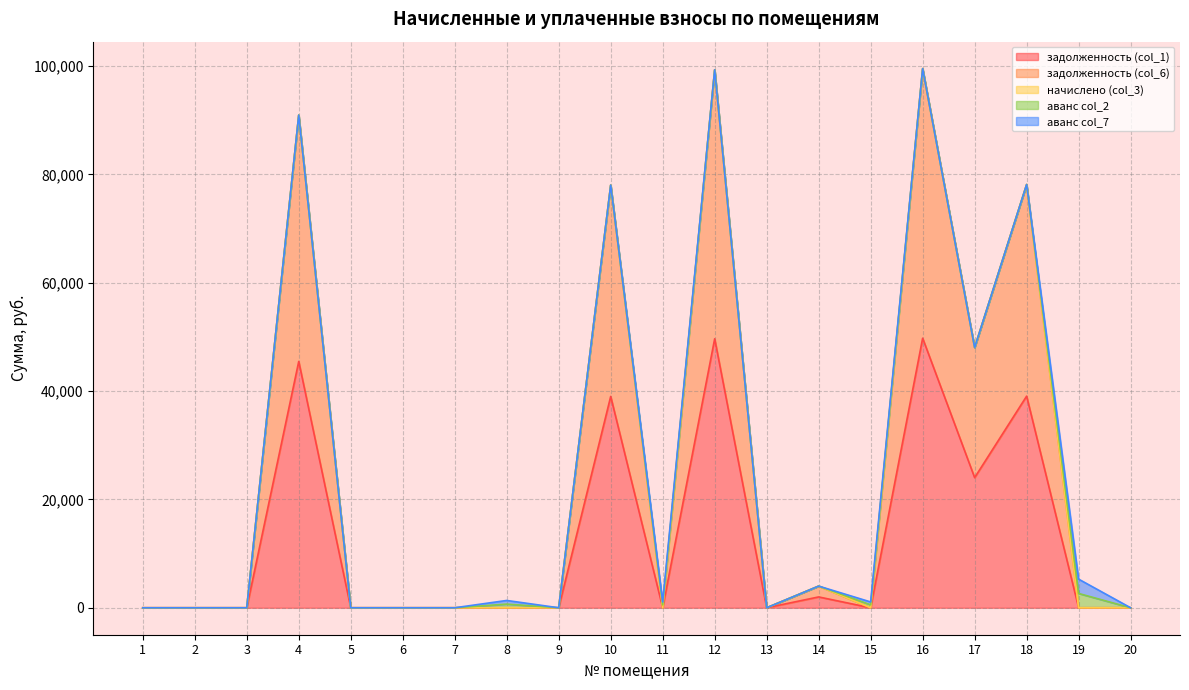

The аванс col_7 series shows 1671.6 at 9. True or false?

False